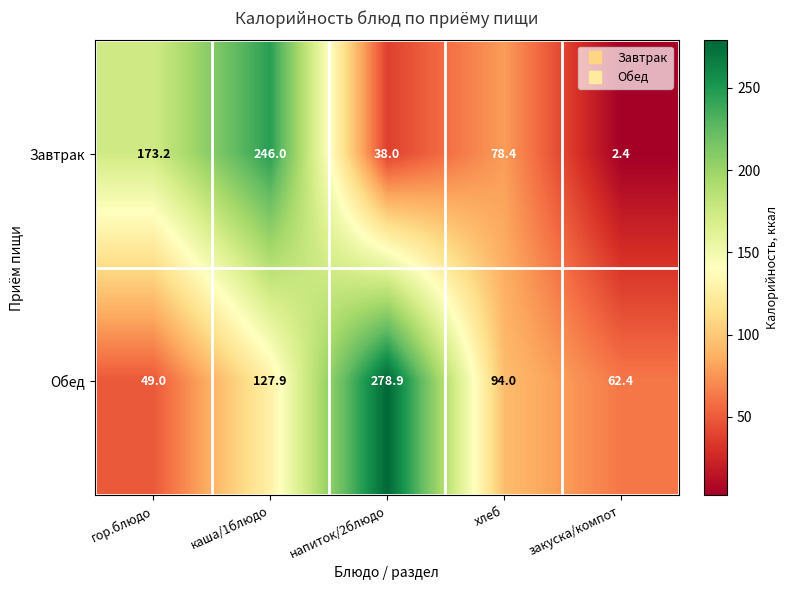

The value of Обед at напиток/2блюдо is 278.9. True or false?

True